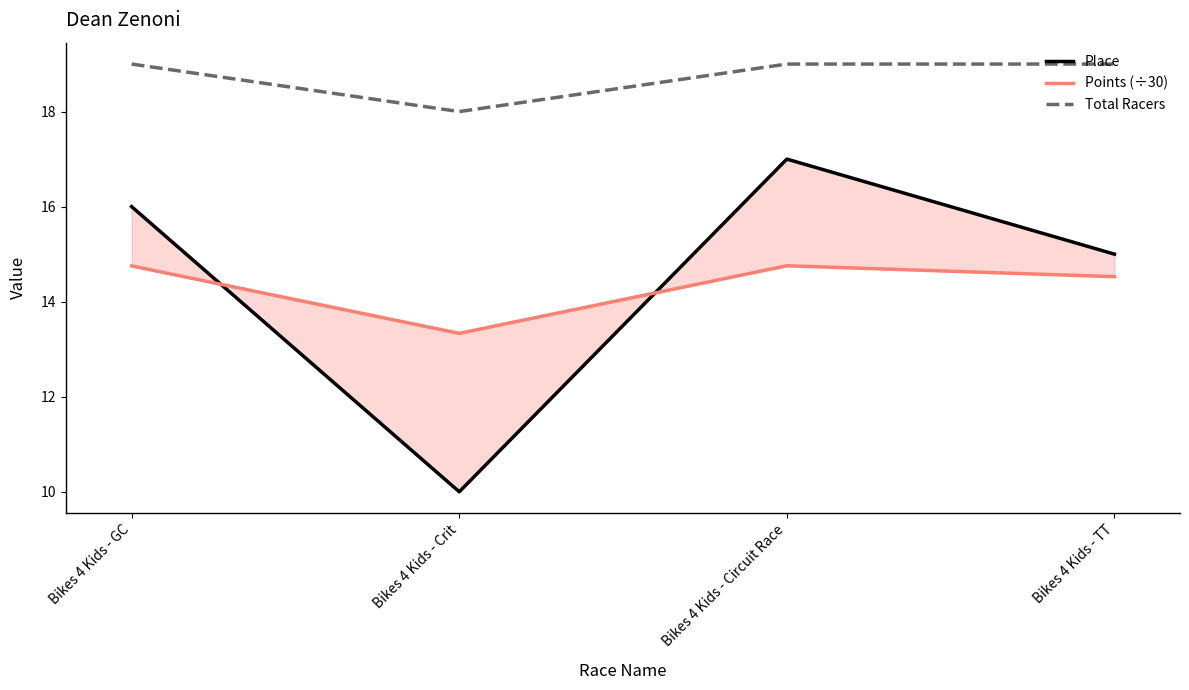

What is the label of the 2nd point from the right?

Bikes 4 Kids - Circuit Race